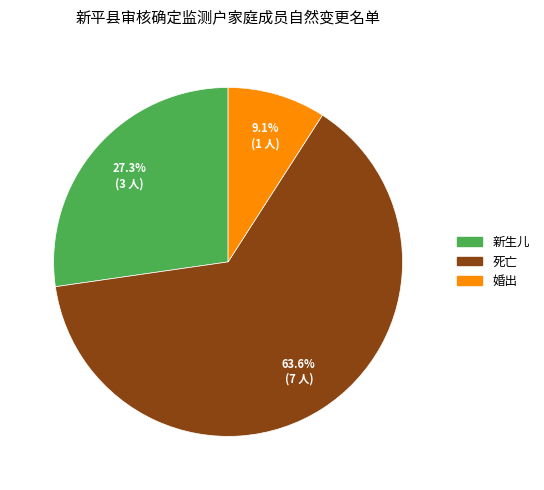

To the nearest percent, what portion does 死亡 represent?

64%